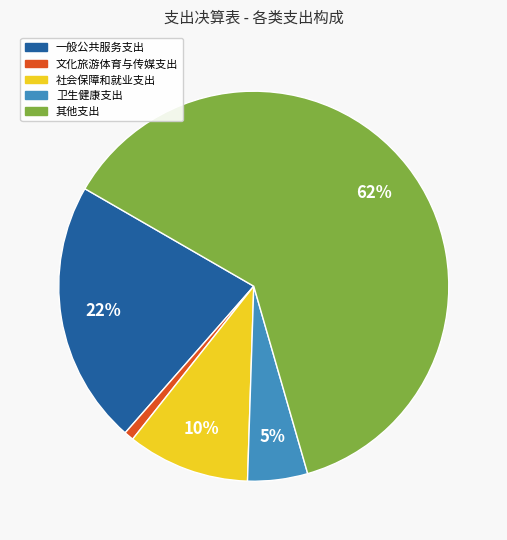

To the nearest percent, what portion does 其他支出 represent?

62%